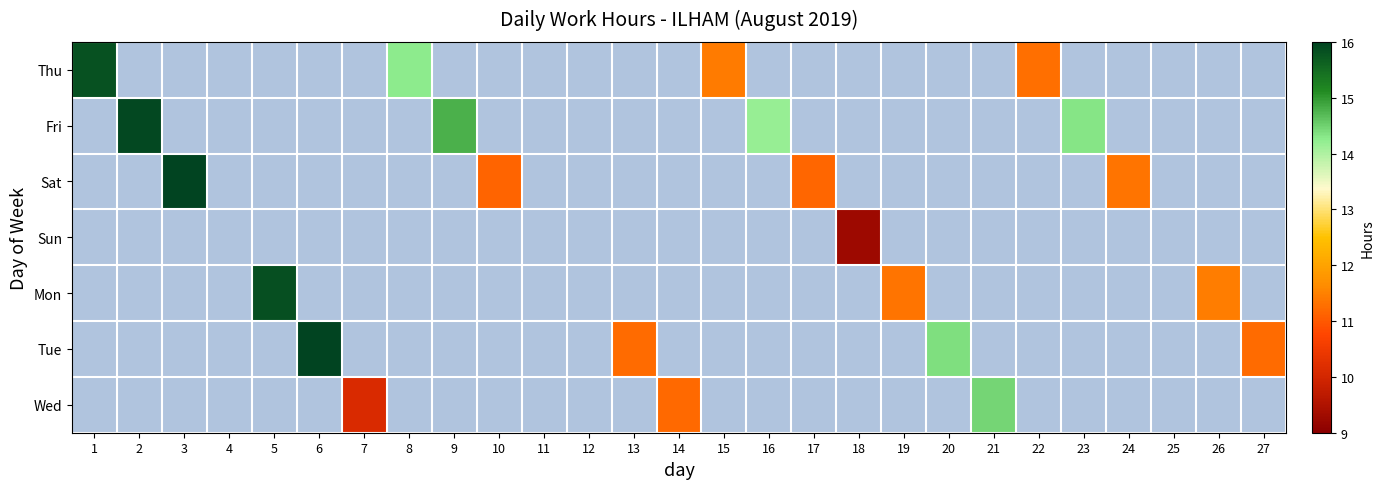

List the series in order of their peak value, highest first.

Thu, Fri, Sat, Sun, Mon, Tue, Wed